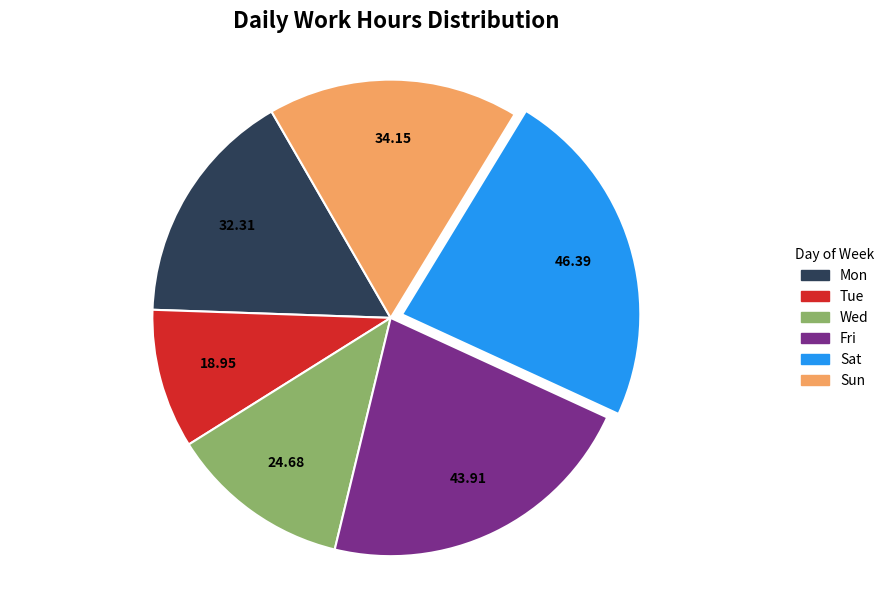

Is the sum of Mon and Fri greater than half?

No